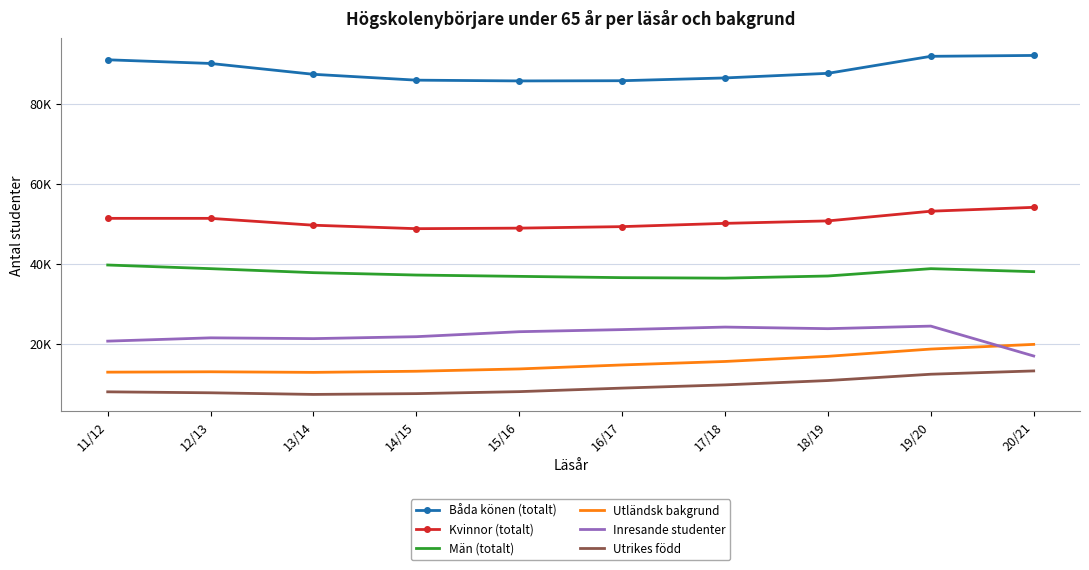

Between 19/20 and 18/19, which is larger?

19/20